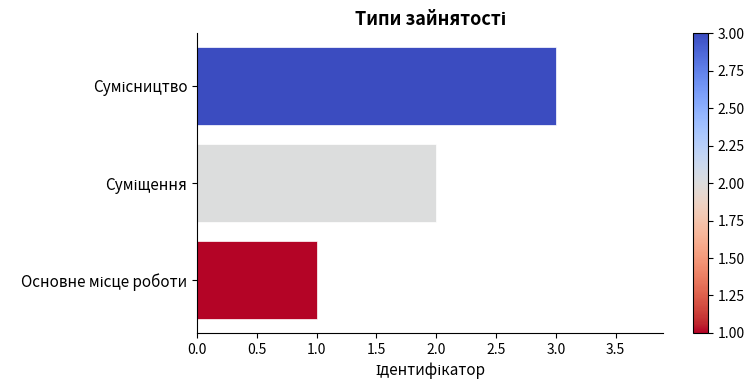

What is the sum of all values?

6